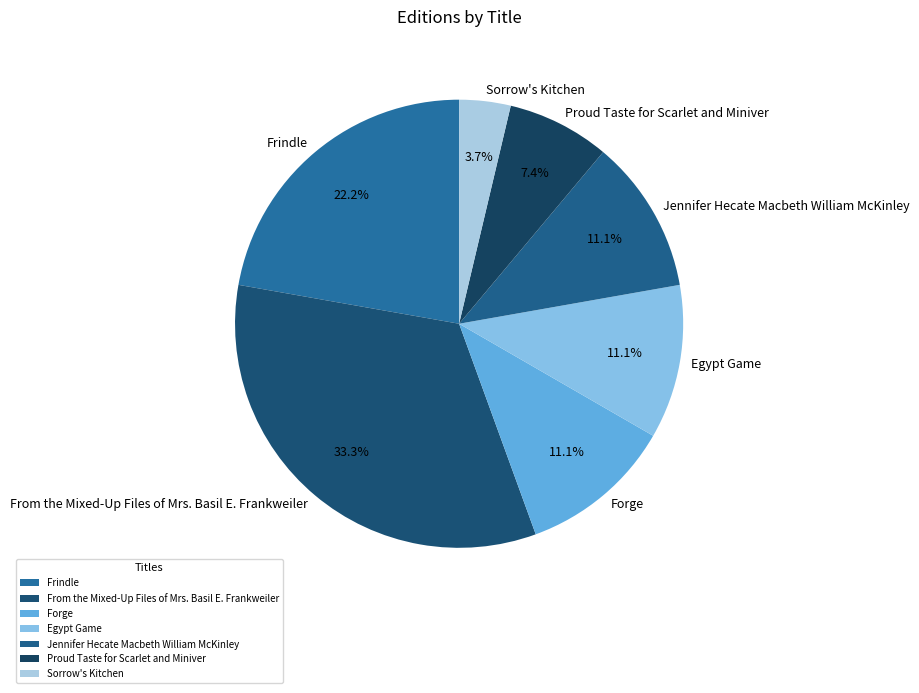

Is there a majority slice in this chart?

No